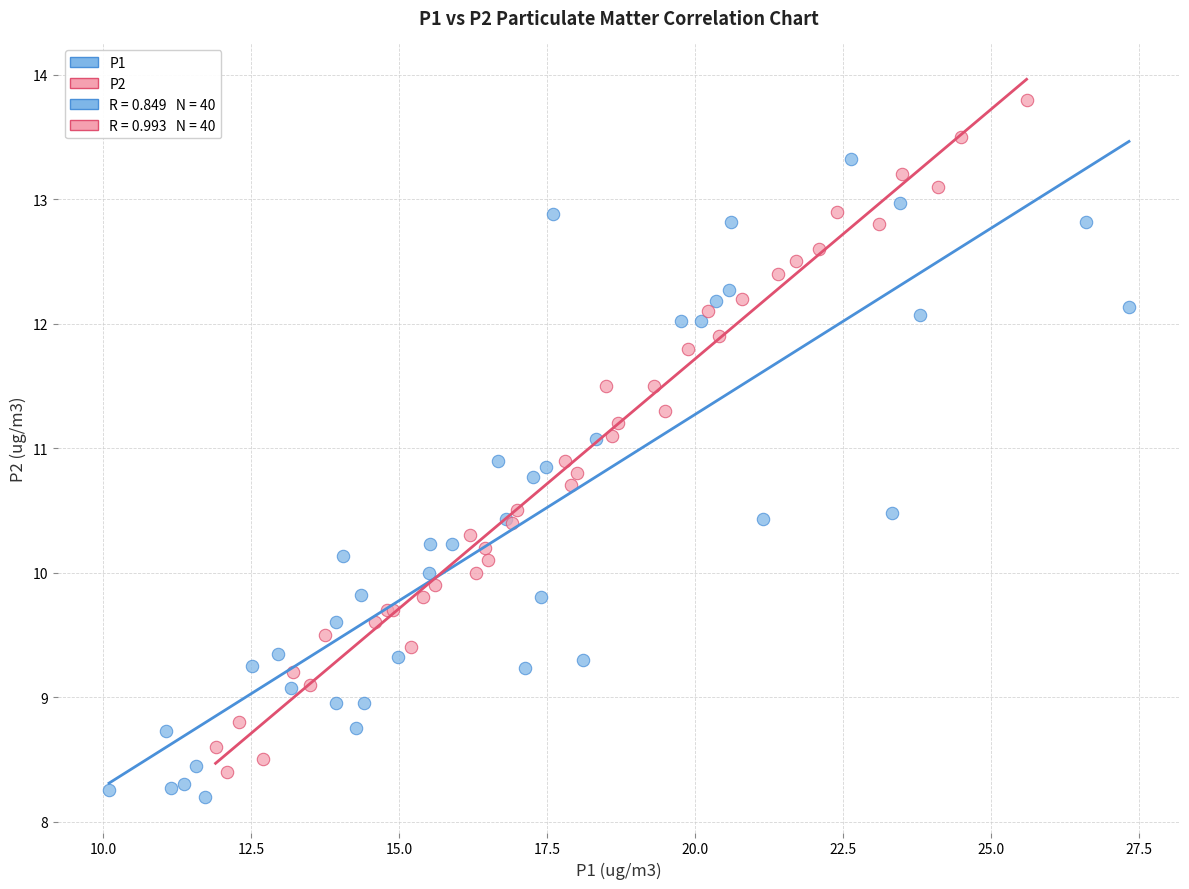

Which series reaches the maximum Y coordinate?

P2